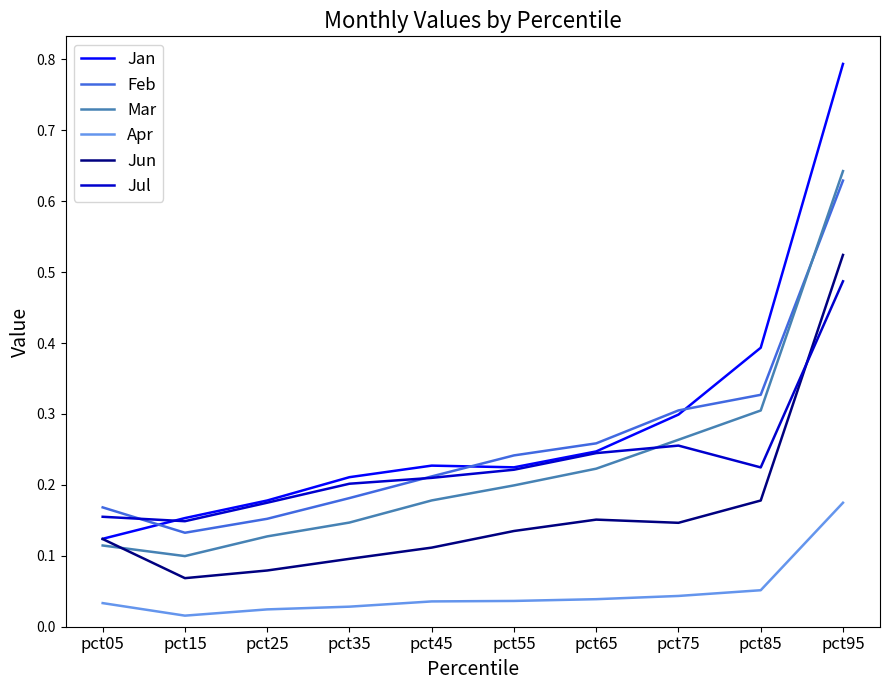

At which category is the sum across all series the highest?

pct95